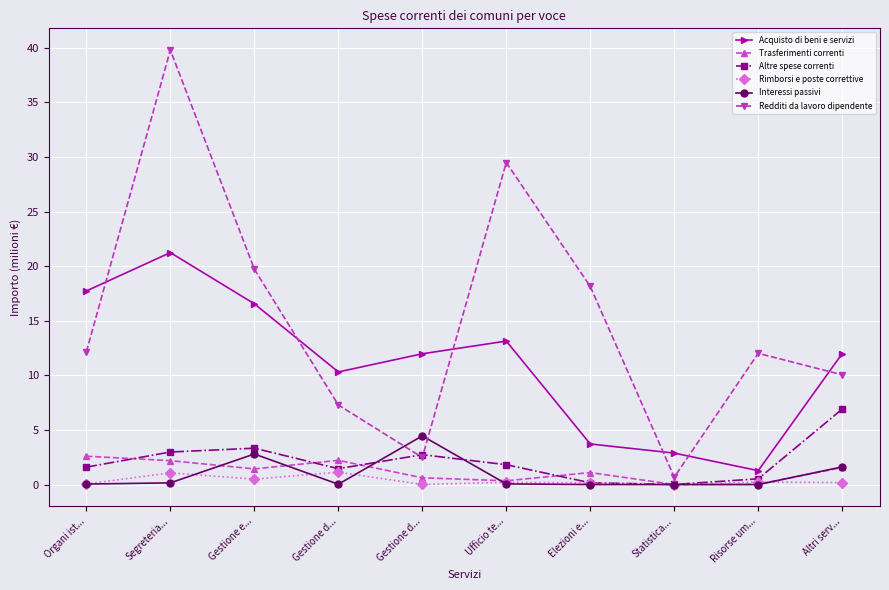

How many distinct data groups are displayed?

6